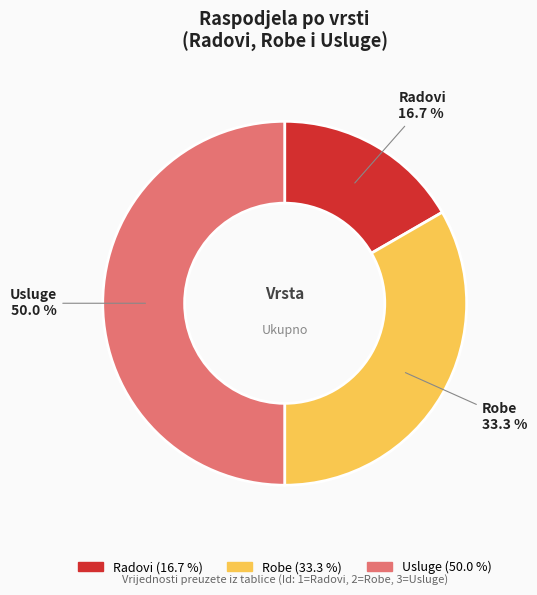

To the nearest percent, what is the average slice percentage?

33%